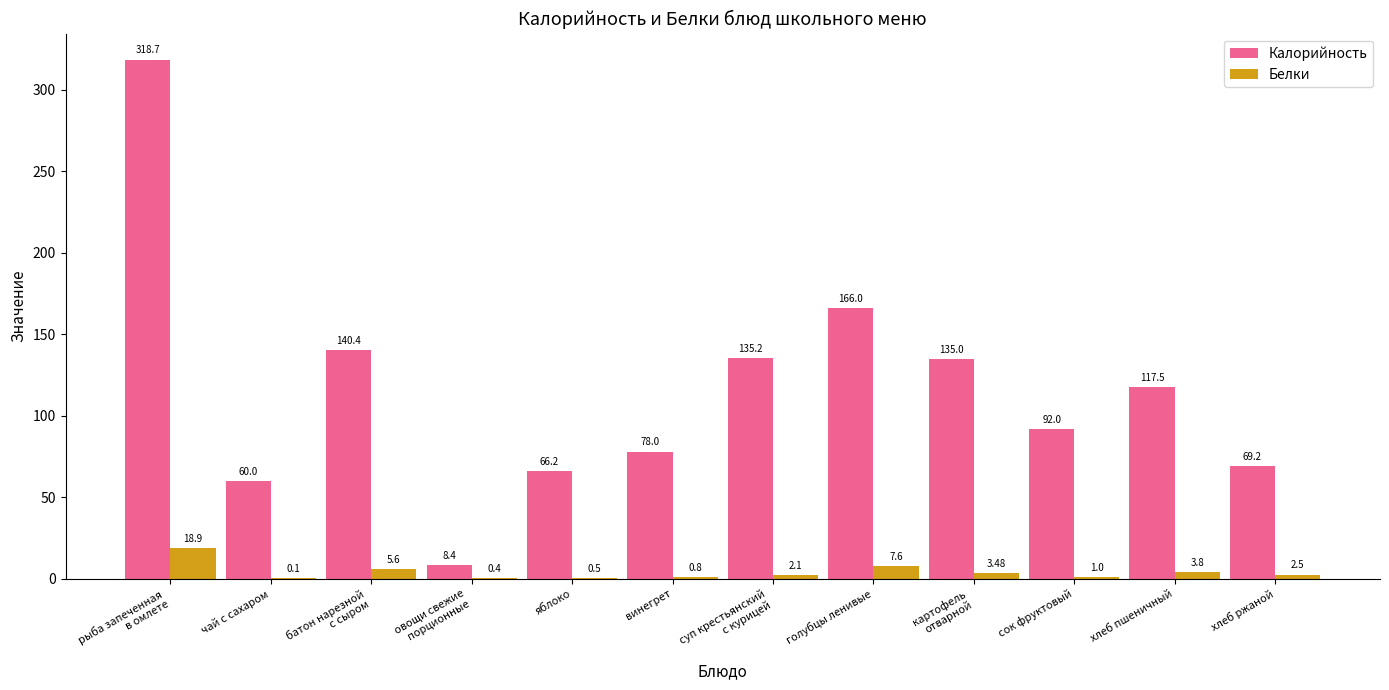

What is the greatest value displayed?

318.7